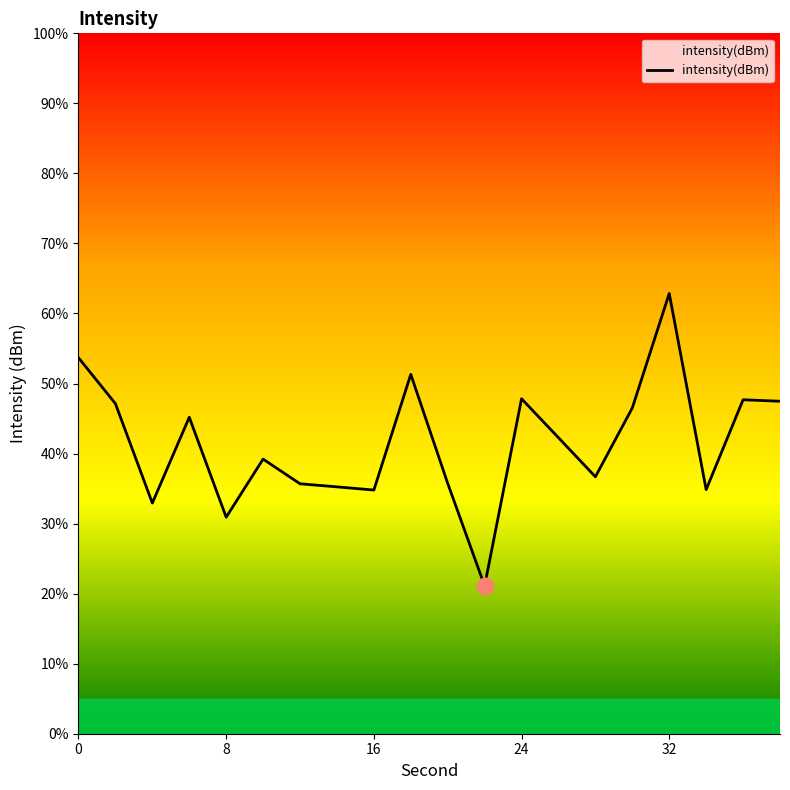

Read the value at 26.

42.3